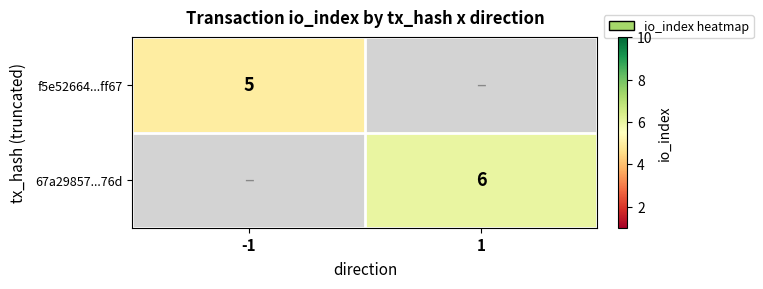

The f5e52664...ff67 series shows 5 at -1. True or false?

True